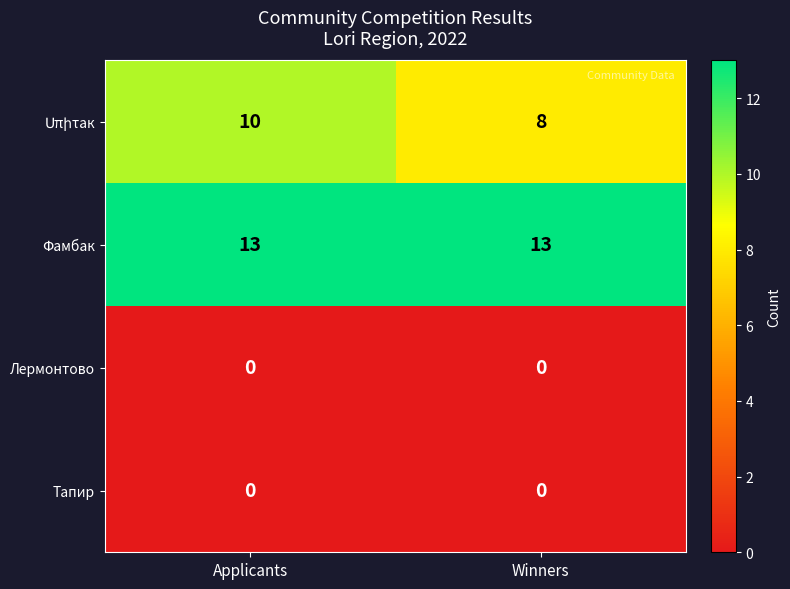

What is the difference between the highest and lowest values at Winners?

13